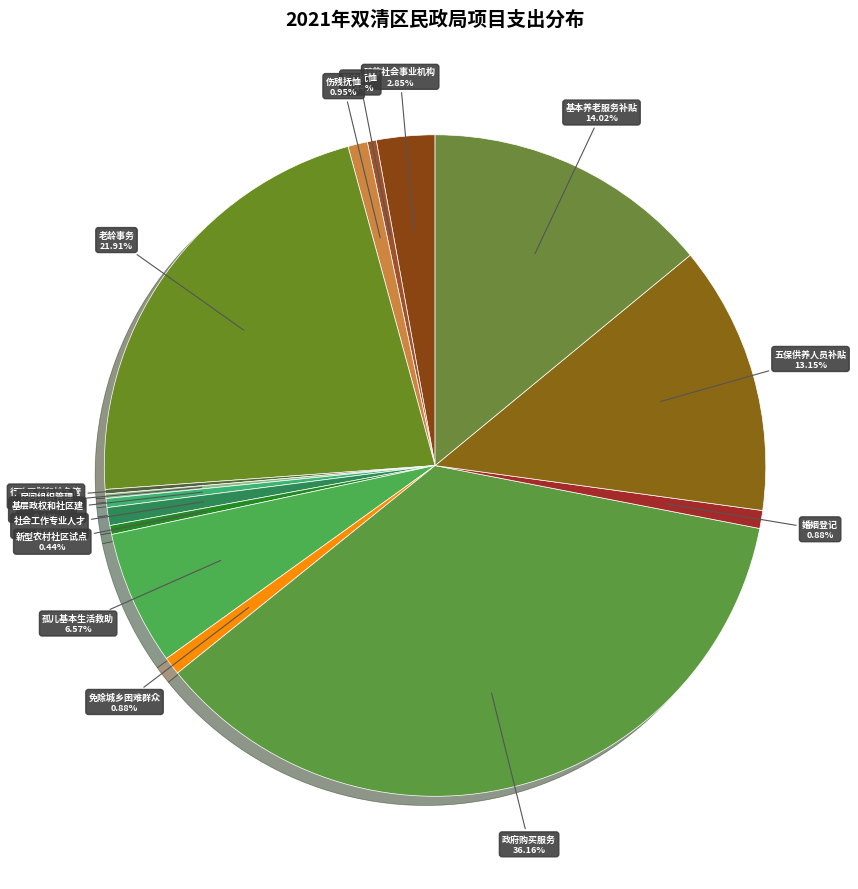

Which category has the smallest portion of the pie?

行政区划和地名管理